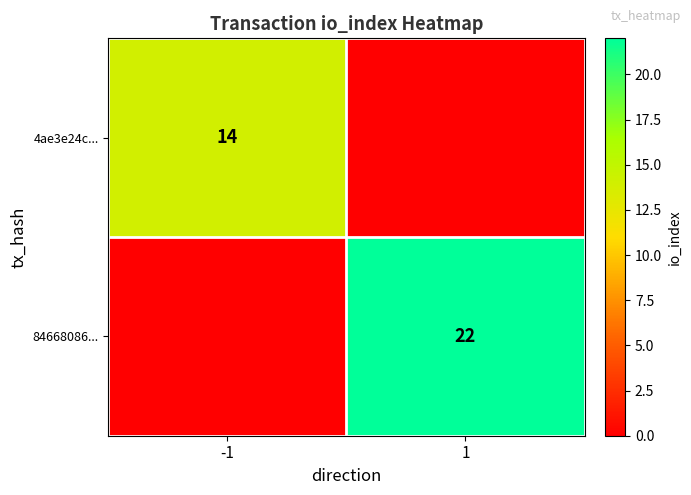

Which has a higher value, 1 or -1?

-1